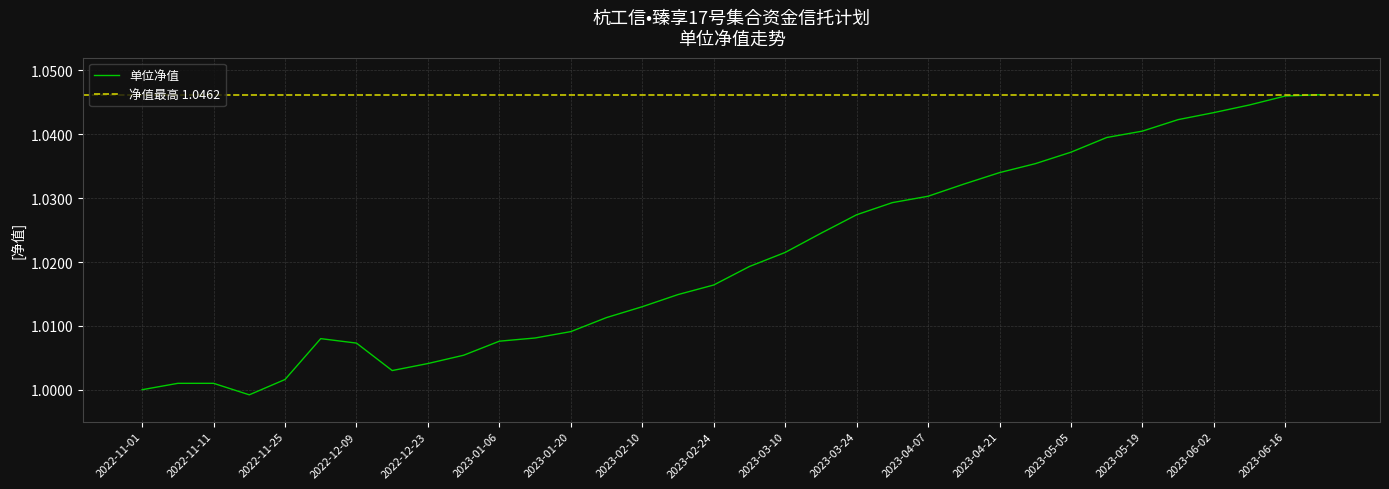

Is this an area chart (filled region under the line)?

No